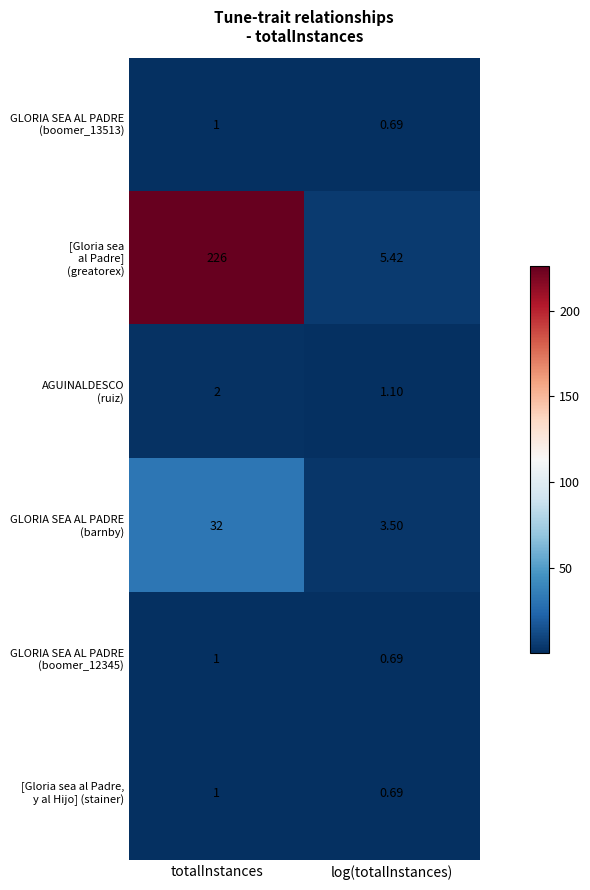

At which category is the sum across all series the highest?

totalInstances